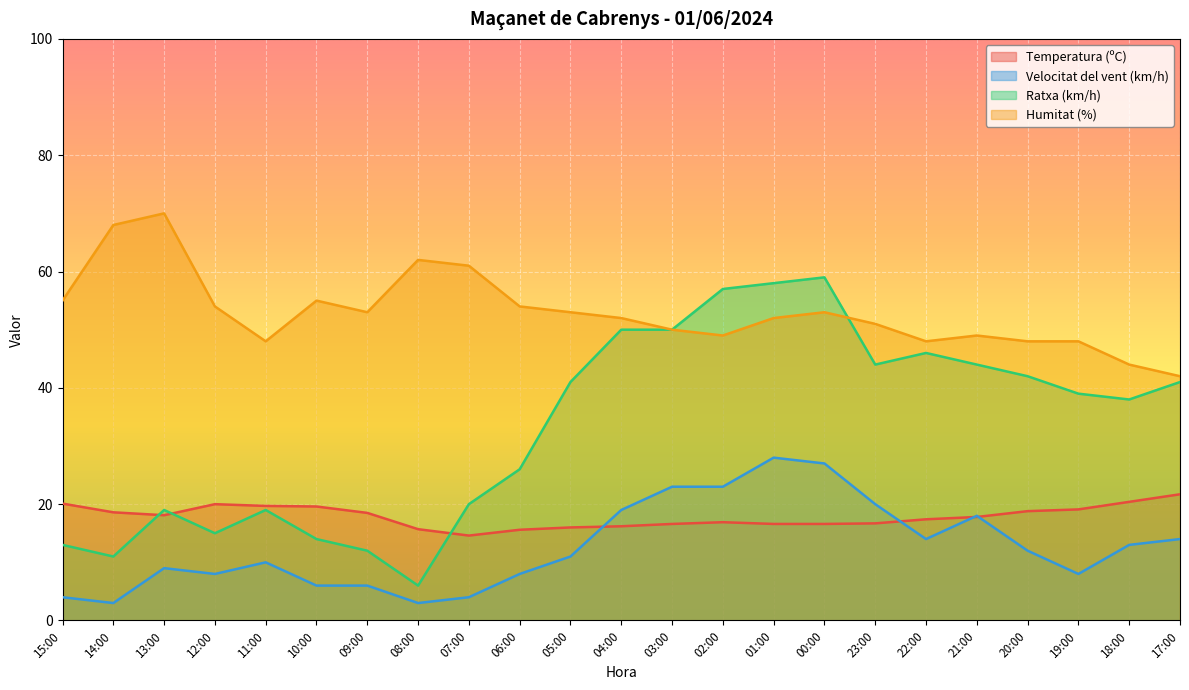

How many categories are shown in the chart?

23